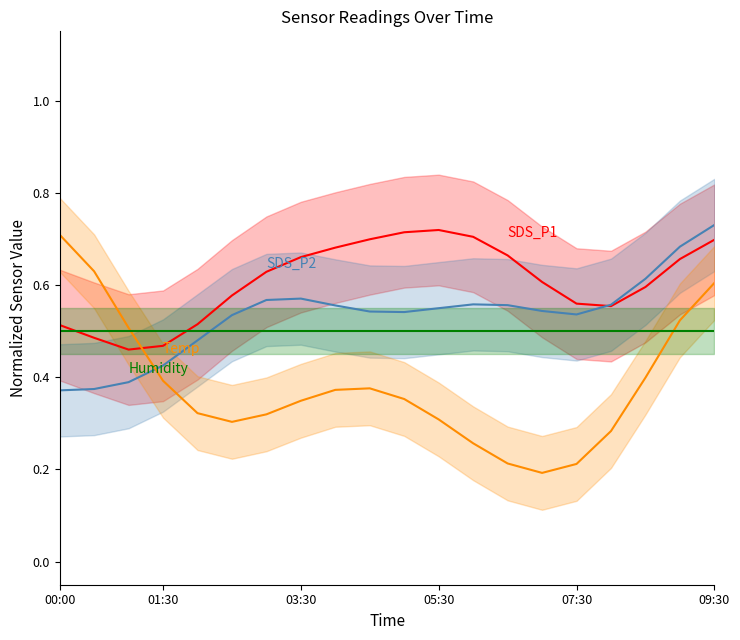

Reading right to left, transcribe all the data shown in this chart.

SDS_P1: 0.7	0.7	0.6	0.6	0.6	0.6	0.7	0.7	0.7	0.7	0.7	0.7	0.7	0.6	0.6	0.5	0.5	0.5	0.5	0.5
SDS_P2: 0.7	0.7	0.6	0.6	0.5	0.5	0.6	0.6	0.5	0.5	0.5	0.6	0.6	0.6	0.5	0.5	0.4	0.4	0.4	0.4
Temp: 0.6	0.5	0.4	0.3	0.2	0.2	0.2	0.3	0.3	0.4	0.4	0.4	0.3	0.3	0.3	0.3	0.4	0.5	0.6	0.7
Humidity: 0.5	0.5	0.5	0.5	0.5	0.5	0.5	0.5	0.5	0.5	0.5	0.5	0.5	0.5	0.5	0.5	0.5	0.5	0.5	0.5